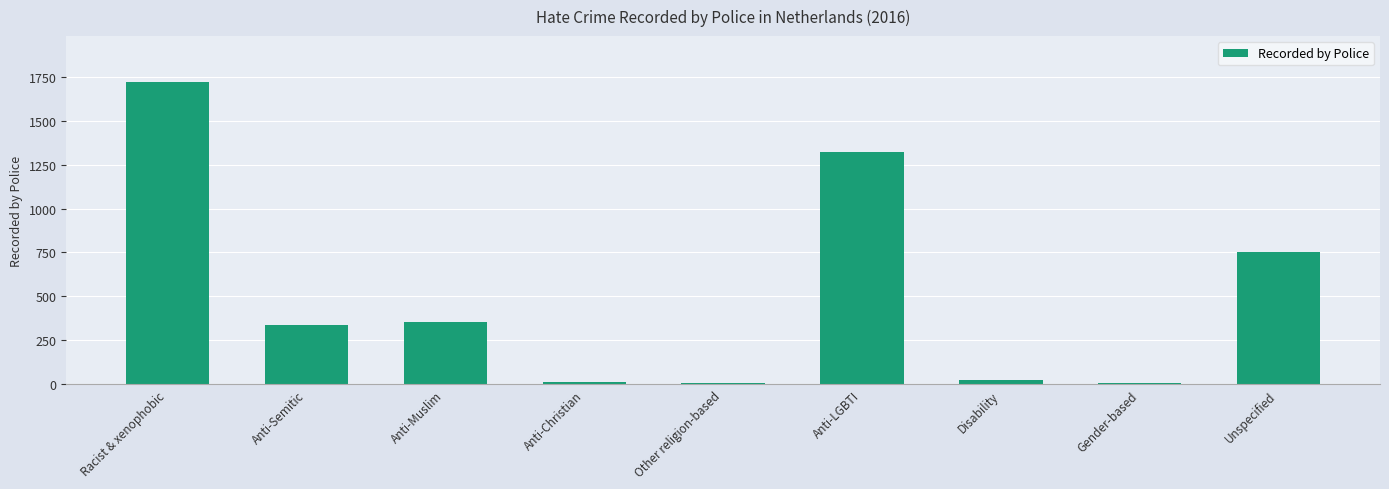

What is the label of the 4th bar from the right?

Anti-LGBTI